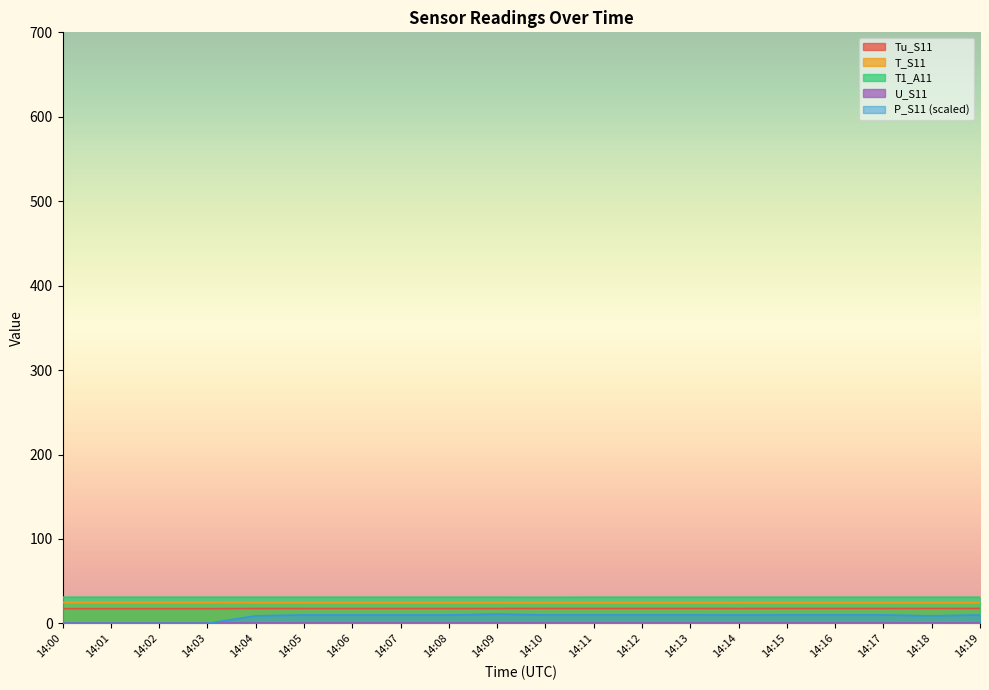

True or false: P_S11 (scaled) and T1_A11 intersect in this chart.

False